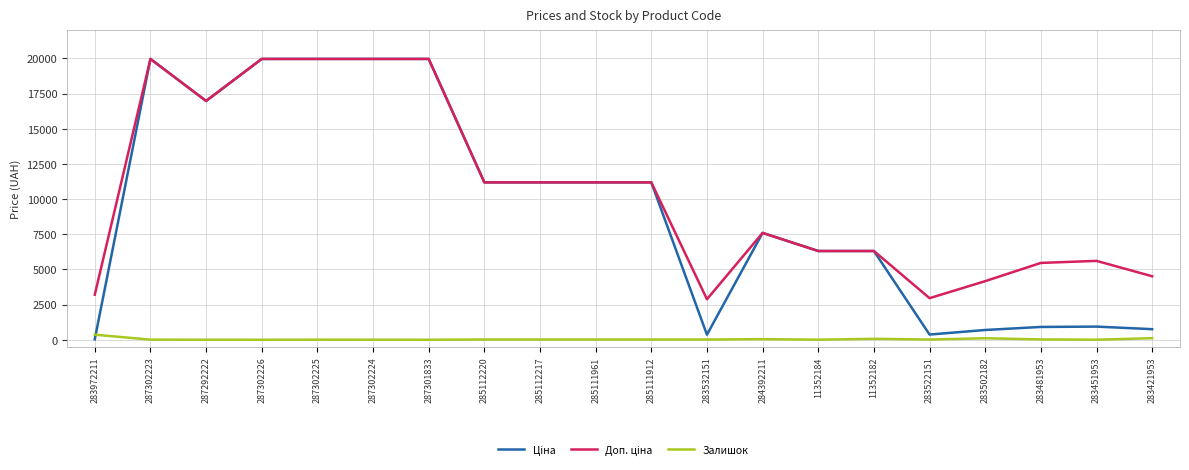

What is the total value across all series at 287302226?

39928.3